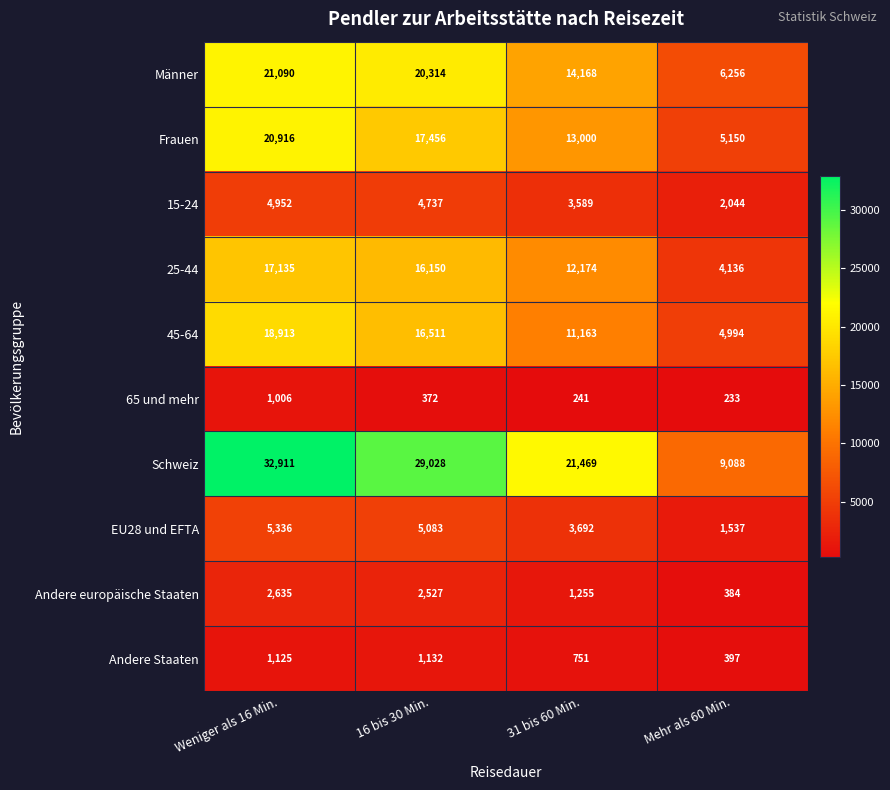

What is the difference between the maximum and second lowest values in the EU28 und EFTA series?

1644